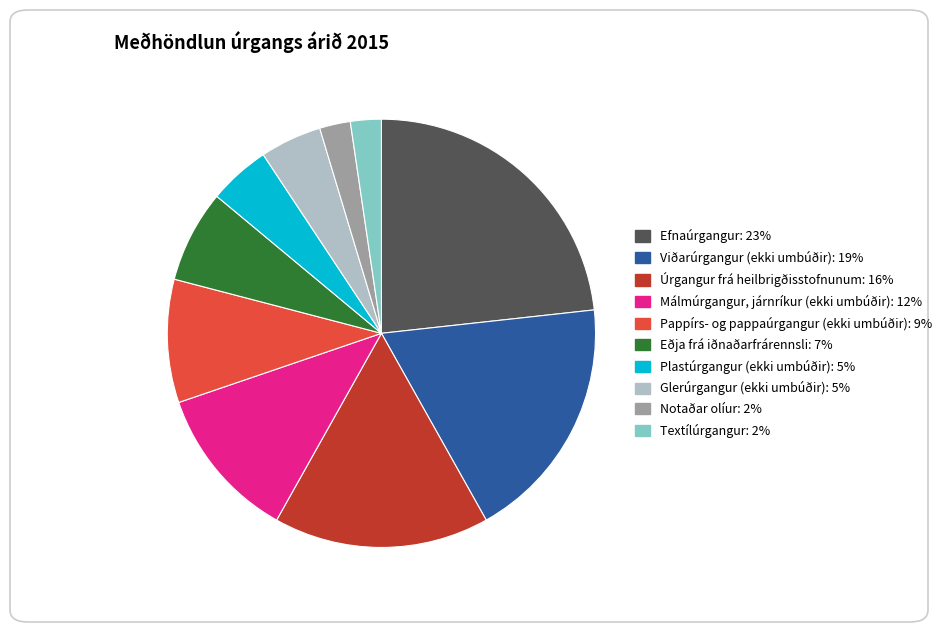

True or false: Textílúrgangur accounts for 2% of the total.

True